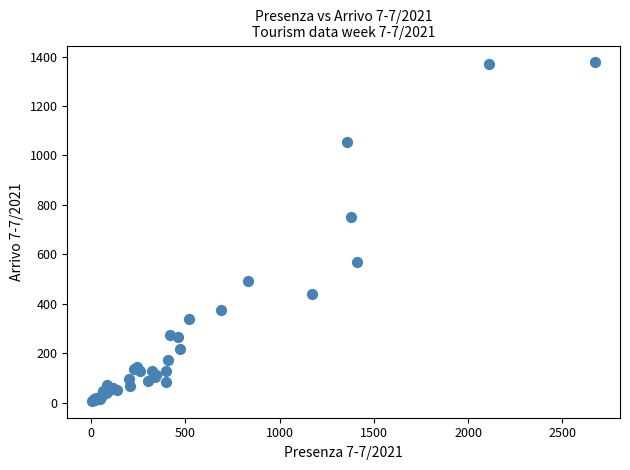

What Y value in the scatter plot is closest to 691?

749